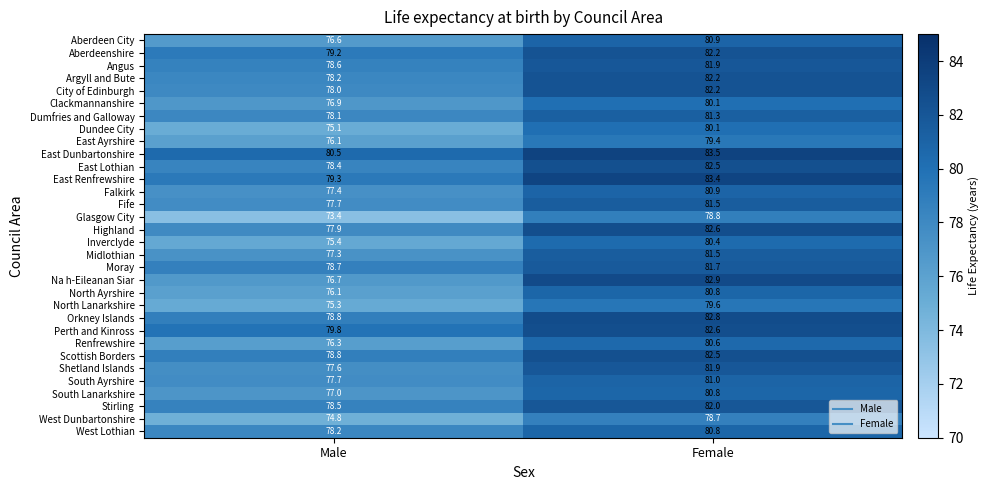

What is the spread (max minus min) of values at Female?

4.8